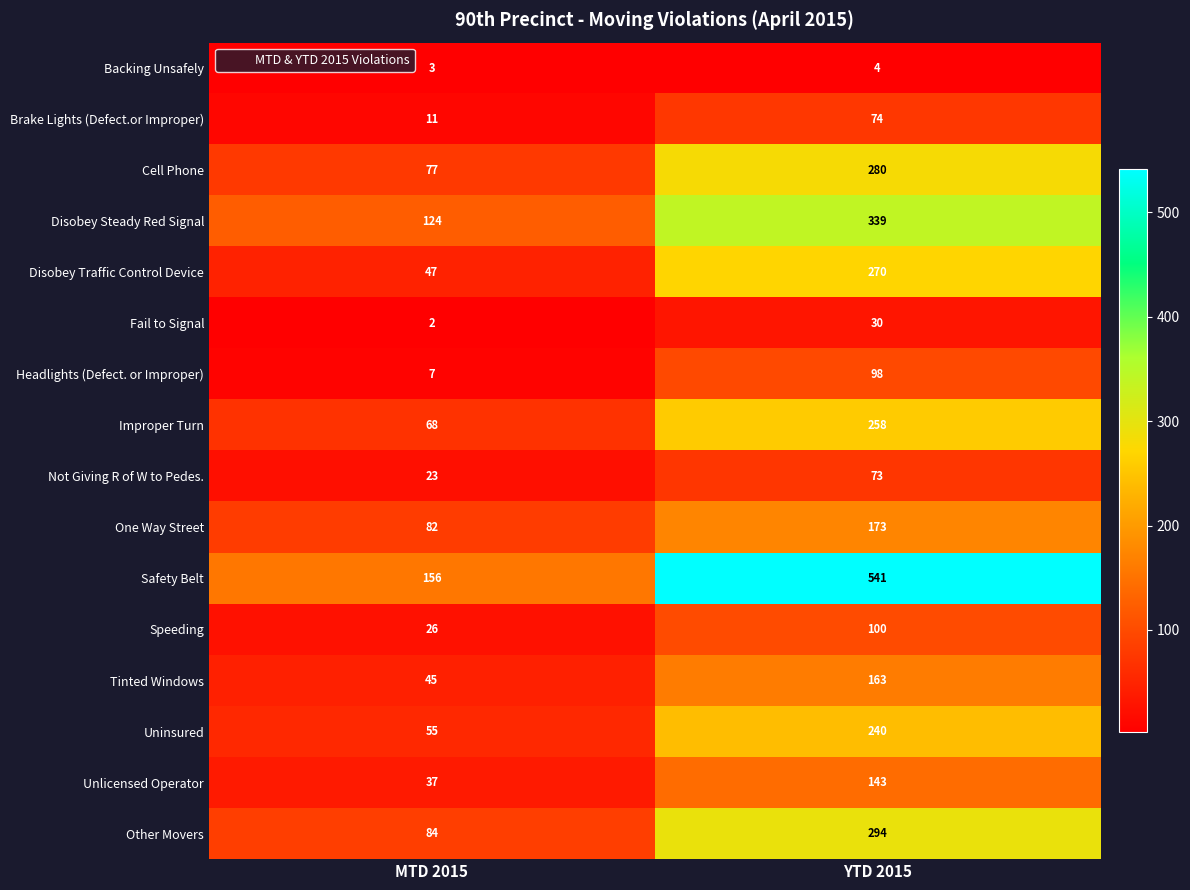

Is it true that One Way Street equals 173 at YTD 2015?

True